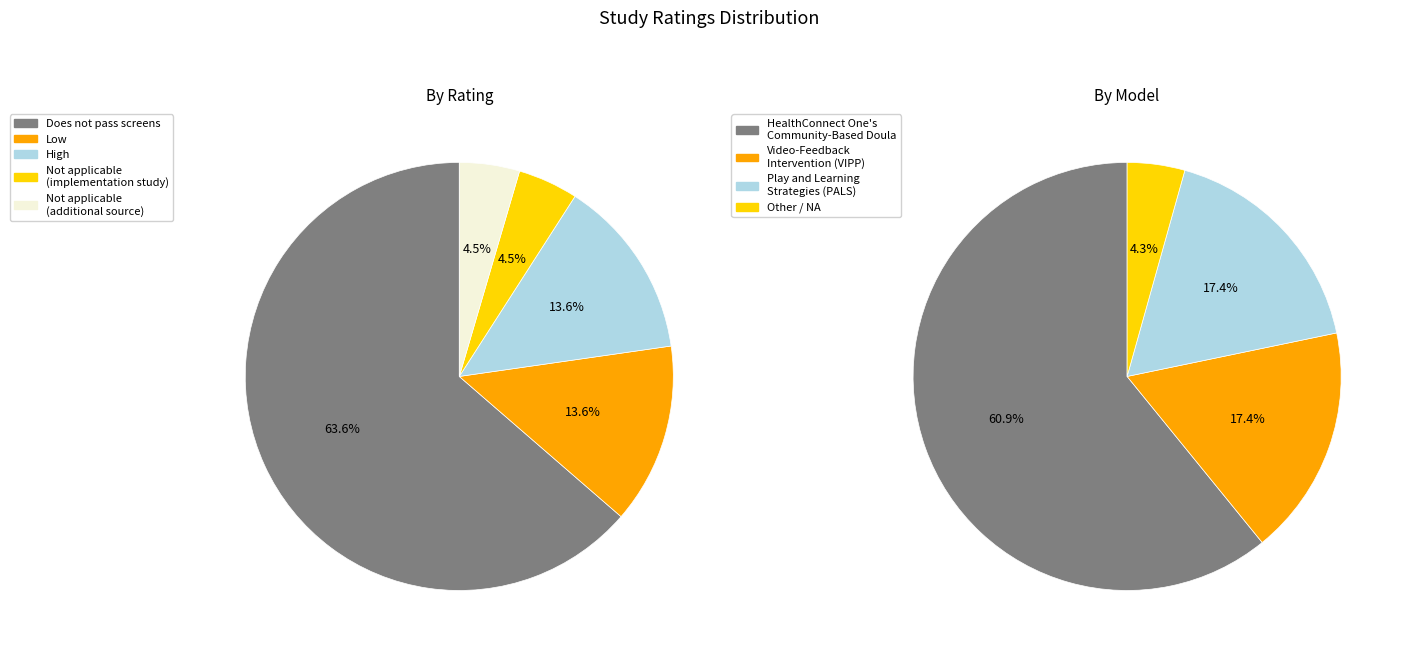

Combined, do Low and High account for over 50%?

No